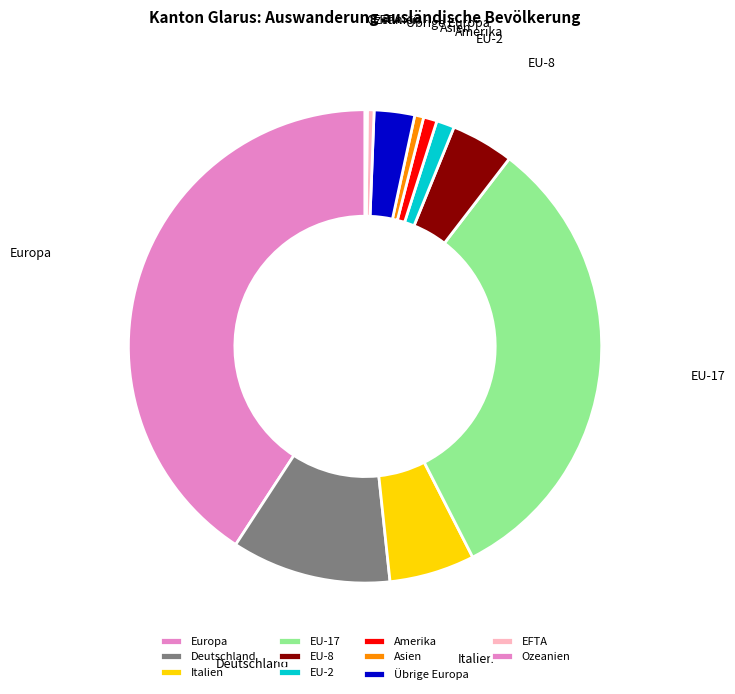

Do Europa and EU-17 together represent more than half of the pie?

Yes